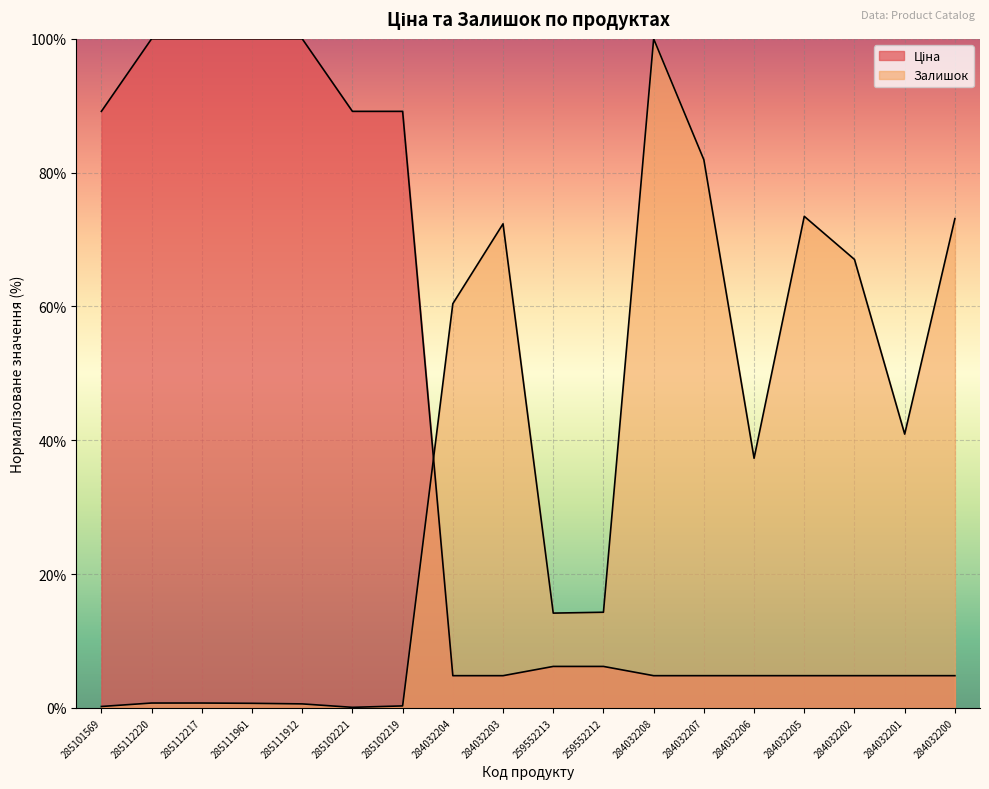

Reading right to left, extract all data points from this chart.

Ціна: 284032200=4.8	284032201=4.8	284032202=4.8	284032205=4.8	284032206=4.8	284032207=4.8	284032208=4.8	259552212=6.2	259552213=6.2	284032203=4.8	284032204=4.8	285102219=89.2	285102221=89.2	285111912=100.0	285111961=100.0	285112217=100.0	285112220=100.0	285101569=89.2
Залишок: 284032200=73.1	284032201=40.9	284032202=67.0	284032205=73.5	284032206=37.3	284032207=81.9	284032208=100.0	259552212=14.3	259552213=14.2	284032203=72.3	284032204=60.4	285102219=0.3	285102221=0.1	285111912=0.6	285111961=0.7	285112217=0.7	285112220=0.7	285101569=0.2